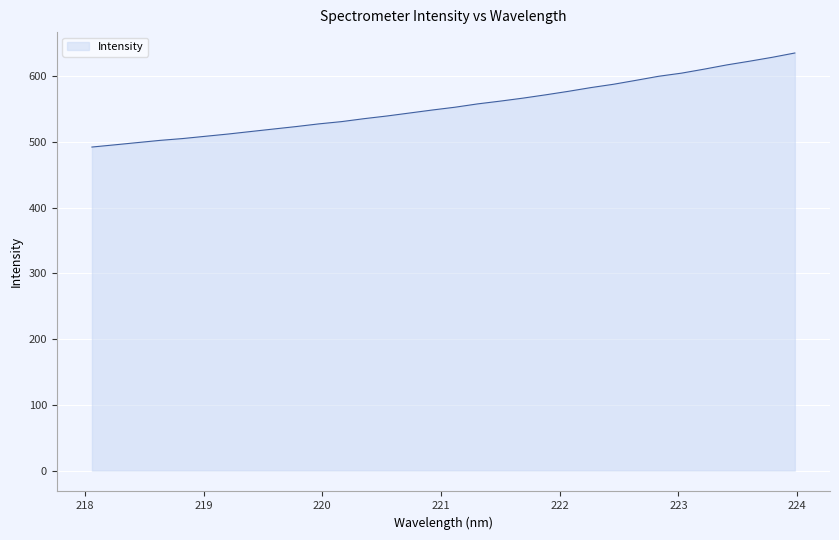

What is the difference between the maximum and minimum values?

143.1